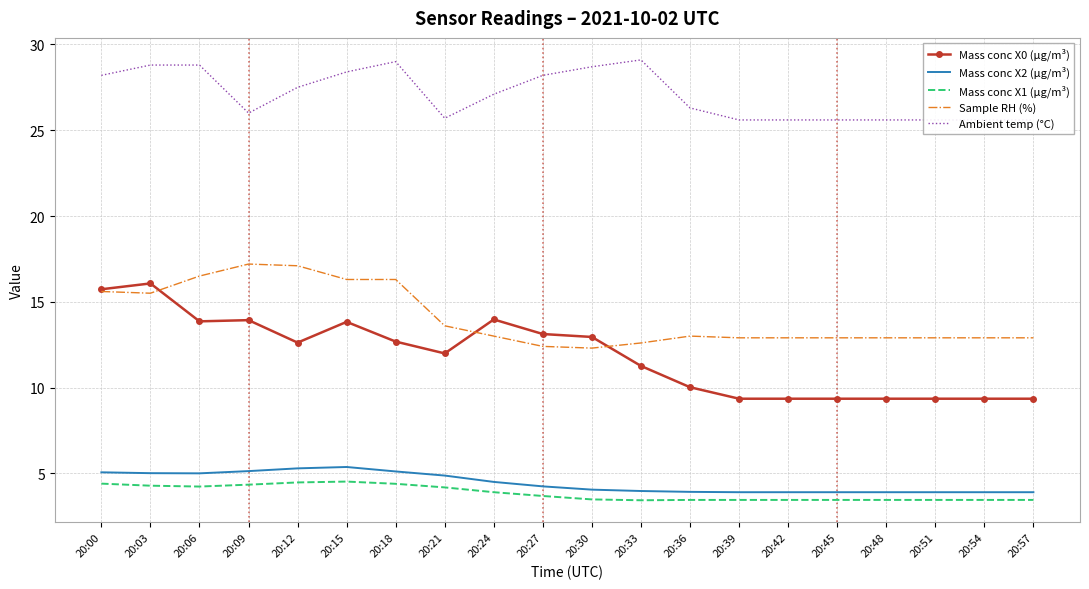

Reading left to right, transcribe all the data shown in this chart.

Mass conc X0 (μg/m³): 20:00=15.7	20:03=16.1	20:06=13.9	20:09=13.9	20:12=12.6	20:15=13.8	20:18=12.7	20:21=12.0	20:24=14.0	20:27=13.1	20:30=12.9	20:33=11.3	20:36=10.0	20:39=9.3	20:42=9.3	20:45=9.3	20:48=9.3	20:51=9.3	20:54=9.3	20:57=9.3
Mass conc X2 (μg/m³): 20:00=5.1	20:03=5.0	20:06=5.0	20:09=5.1	20:12=5.3	20:15=5.4	20:18=5.1	20:21=4.9	20:24=4.5	20:27=4.2	20:30=4.0	20:33=4.0	20:36=3.9	20:39=3.9	20:42=3.9	20:45=3.9	20:48=3.9	20:51=3.9	20:54=3.9	20:57=3.9
Mass conc X1 (μg/m³): 20:00=4.4	20:03=4.3	20:06=4.2	20:09=4.3	20:12=4.5	20:15=4.5	20:18=4.4	20:21=4.2	20:24=3.9	20:27=3.7	20:30=3.5	20:33=3.4	20:36=3.5	20:39=3.5	20:42=3.5	20:45=3.5	20:48=3.5	20:51=3.5	20:54=3.5	20:57=3.5
Sample RH (%): 20:00=15.6	20:03=15.5	20:06=16.5	20:09=17.2	20:12=17.1	20:15=16.3	20:18=16.3	20:21=13.6	20:24=13.0	20:27=12.4	20:30=12.3	20:33=12.6	20:36=13.0	20:39=12.9	20:42=12.9	20:45=12.9	20:48=12.9	20:51=12.9	20:54=12.9	20:57=12.9
Ambient temp (°C): 20:00=28.2	20:03=28.8	20:06=28.8	20:09=26.0	20:12=27.5	20:15=28.4	20:18=29.0	20:21=25.7	20:24=27.1	20:27=28.2	20:30=28.7	20:33=29.1	20:36=26.3	20:39=25.6	20:42=25.6	20:45=25.6	20:48=25.6	20:51=25.6	20:54=25.6	20:57=25.6